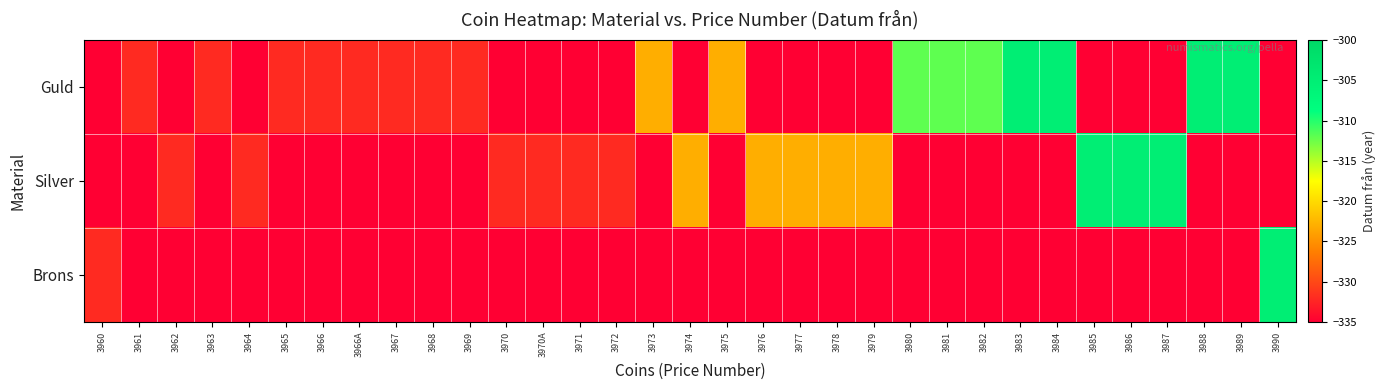

Count the number of data series in this chart.

3